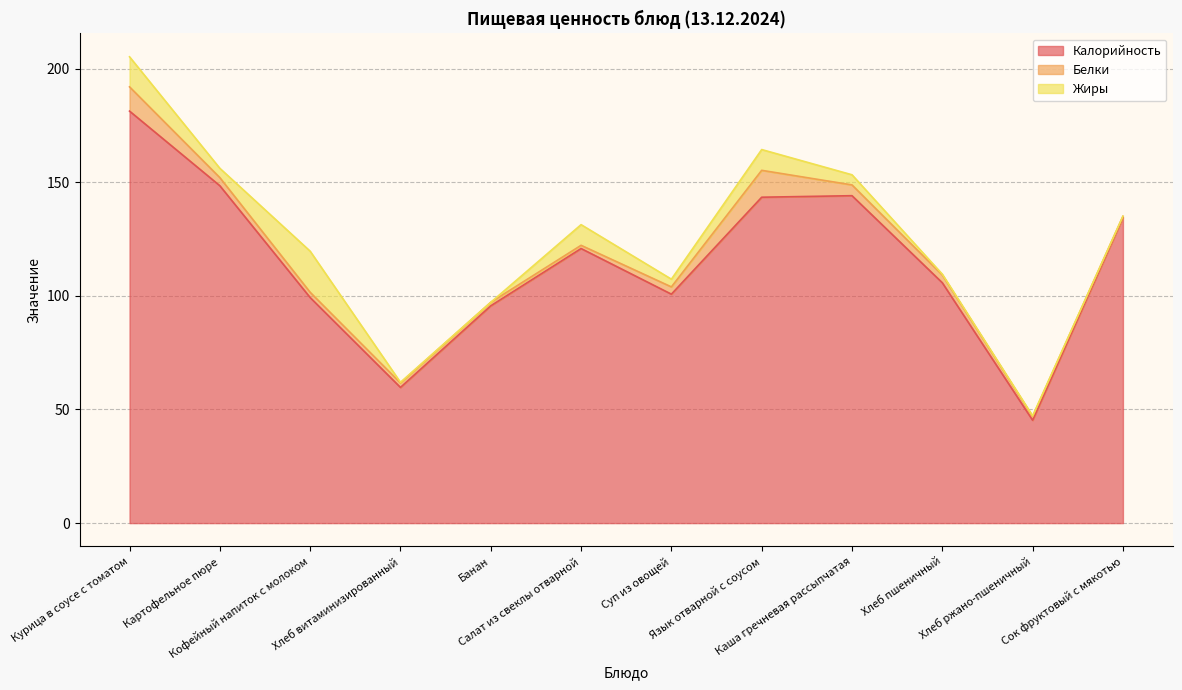

Which category has the lowest value in the Белки series?

Сок фруктовый с мякотью